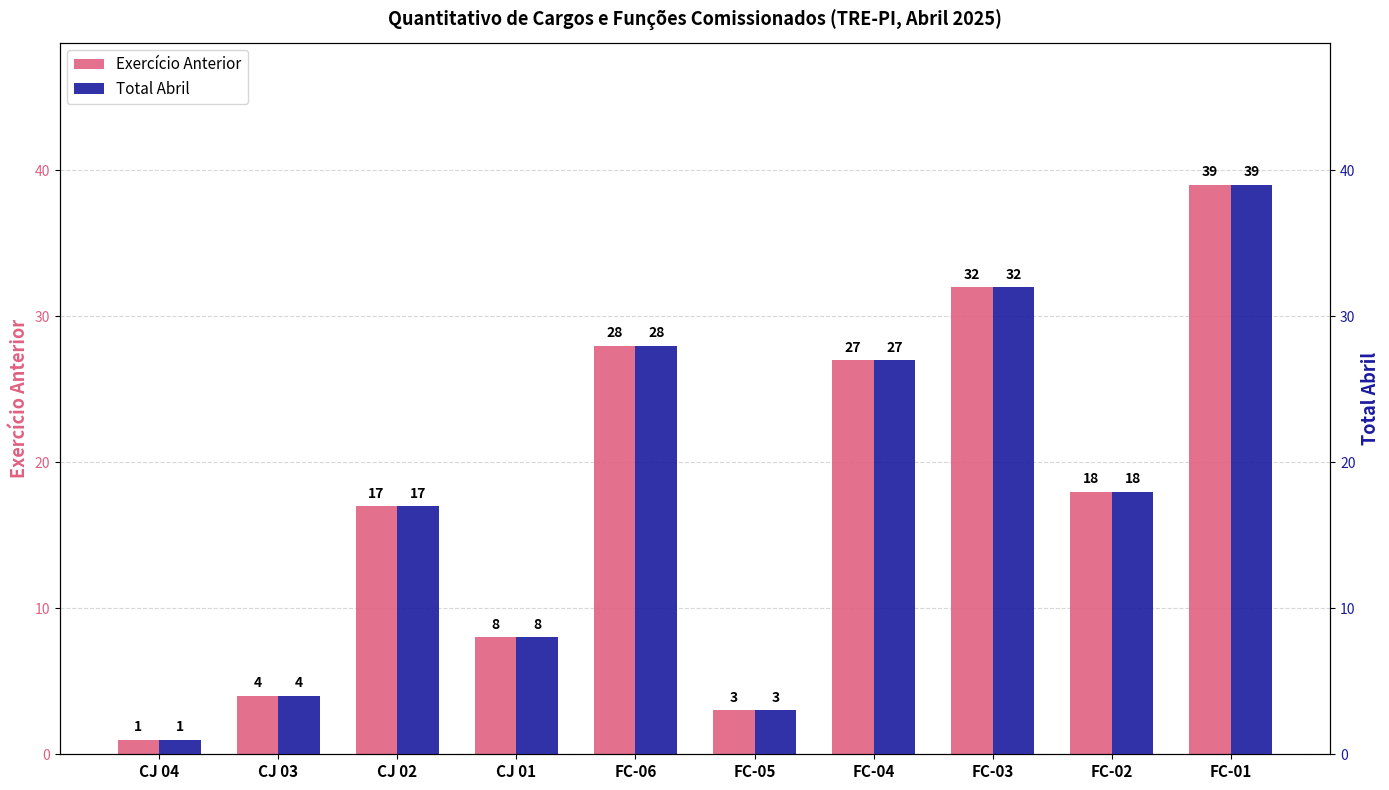

At how many categories does at least one series exceed 29?

2